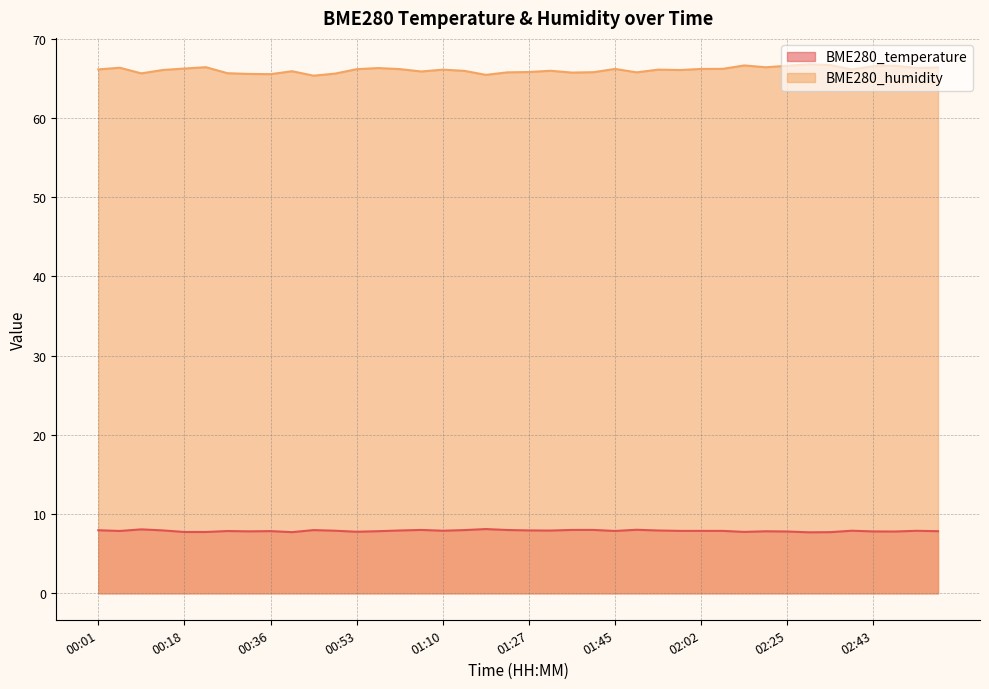

Which series changed the most between 01:14 and 01:31?

BME280_temperature